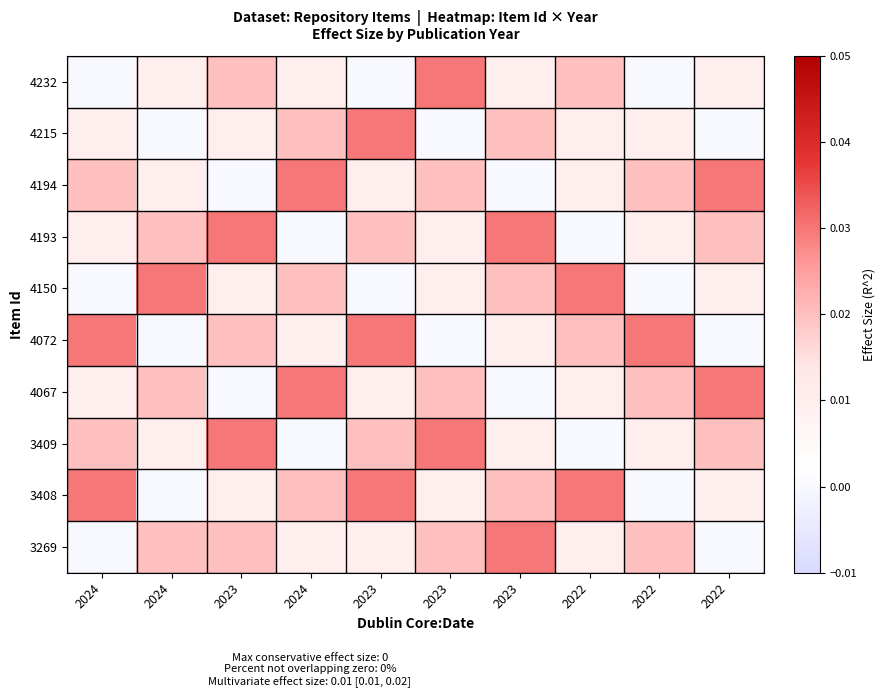

Reading left to right, list all the values displayed in this chart.

4232: 2024=0.0	2024=0.0	2023=0.0	2024=0.0	2023=0.0	2023=0.0	2023=0.0	2022=0.0	2022=0.0	2022=0.0
4215: 2024=0.0	2024=0.0	2023=0.0	2024=0.0	2023=0.0	2023=0.0	2023=0.0	2022=0.0	2022=0.0	2022=0.0
4194: 2024=0.0	2024=0.0	2023=0.0	2024=0.0	2023=0.0	2023=0.0	2023=0.0	2022=0.0	2022=0.0	2022=0.0
4193: 2024=0.0	2024=0.0	2023=0.0	2024=0.0	2023=0.0	2023=0.0	2023=0.0	2022=0.0	2022=0.0	2022=0.0
4150: 2024=0.0	2024=0.0	2023=0.0	2024=0.0	2023=0.0	2023=0.0	2023=0.0	2022=0.0	2022=0.0	2022=0.0
4072: 2024=0.0	2024=0.0	2023=0.0	2024=0.0	2023=0.0	2023=0.0	2023=0.0	2022=0.0	2022=0.0	2022=0.0
4067: 2024=0.0	2024=0.0	2023=0.0	2024=0.0	2023=0.0	2023=0.0	2023=0.0	2022=0.0	2022=0.0	2022=0.0
3409: 2024=0.0	2024=0.0	2023=0.0	2024=0.0	2023=0.0	2023=0.0	2023=0.0	2022=0.0	2022=0.0	2022=0.0
3408: 2024=0.0	2024=0.0	2023=0.0	2024=0.0	2023=0.0	2023=0.0	2023=0.0	2022=0.0	2022=0.0	2022=0.0
3269: 2024=0.0	2024=0.0	2023=0.0	2024=0.0	2023=0.0	2023=0.0	2023=0.0	2022=0.0	2022=0.0	2022=0.0